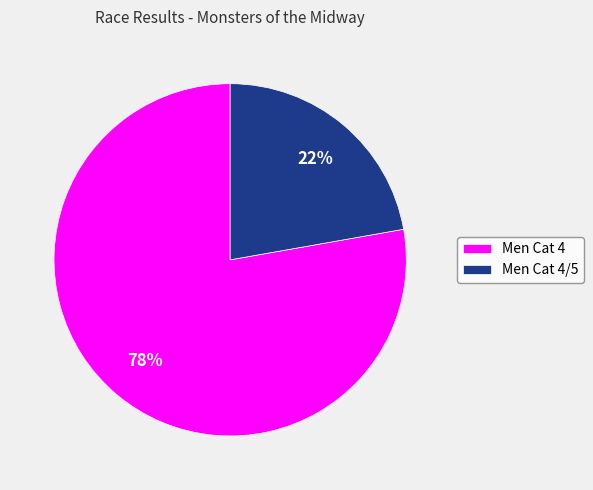

Do Men Cat 4 and Men Cat 4/5 together represent more than half of the pie?

Yes